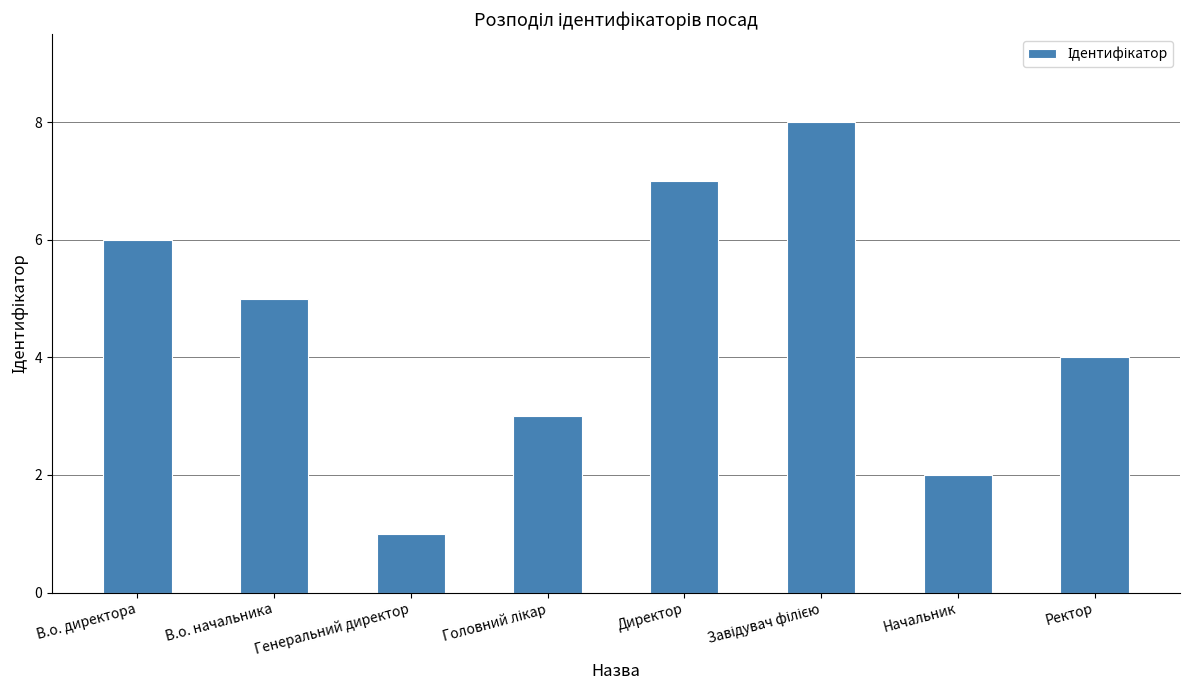

The value at Директор is 11. True or false?

False